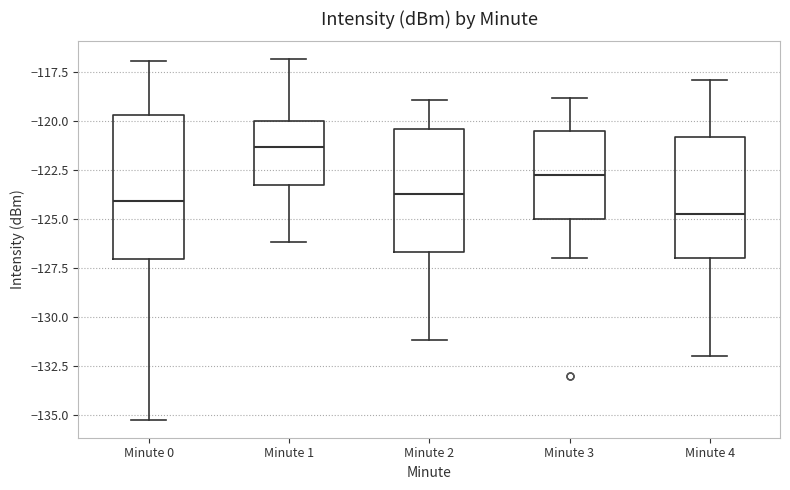

Where is the upper edge of the box for Minute 4 on the y-axis? The values are not printed on the chart, so give them approximately, as read against the axis.

-121.0